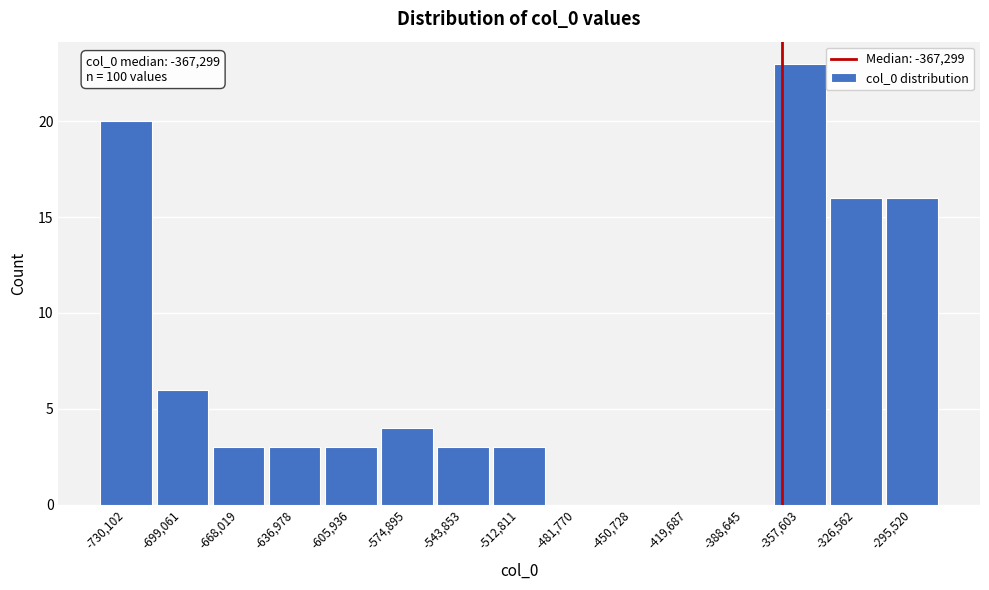

Over which range of the x-axis is the bar tallest?

-375000 to -340000